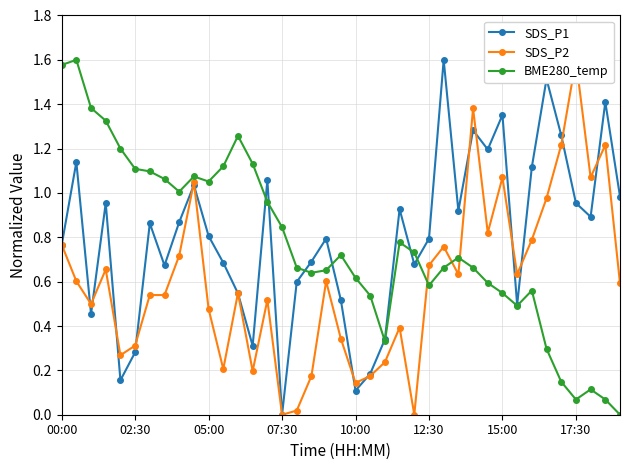

True or false: SDS_P1 has more than 0 interior local peaks.

True